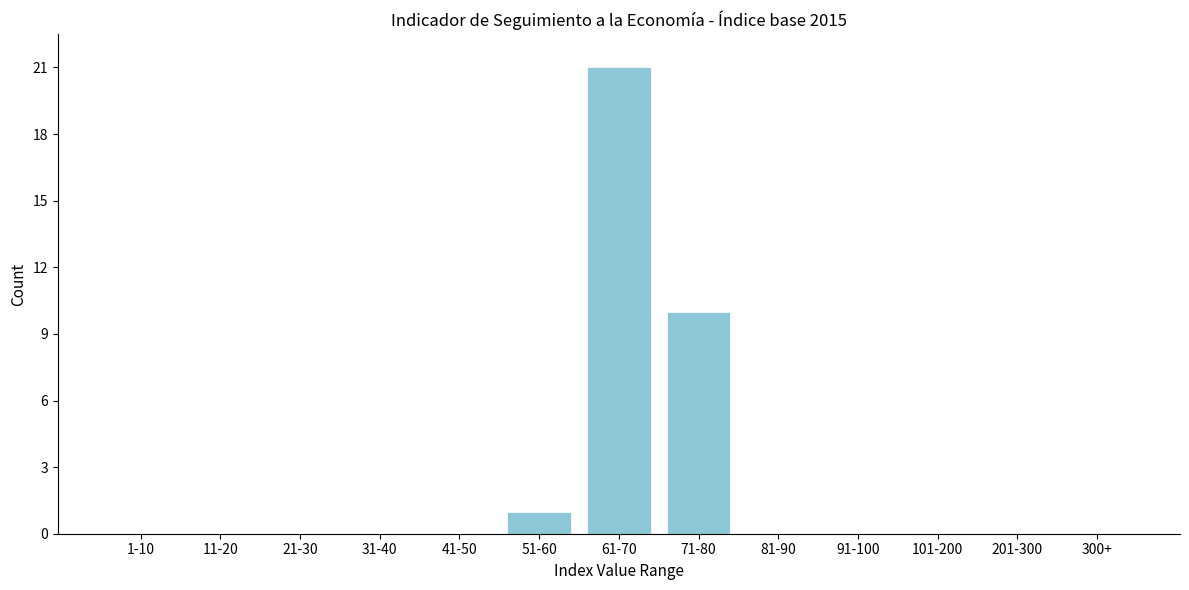

Reading left to right, extract all data points from this chart.

1-10=0	11-20=0	21-30=0	31-40=0	41-50=0	51-60=1	61-70=21	71-80=10	81-90=0	91-100=0	101-200=0	201-300=0	300+=0